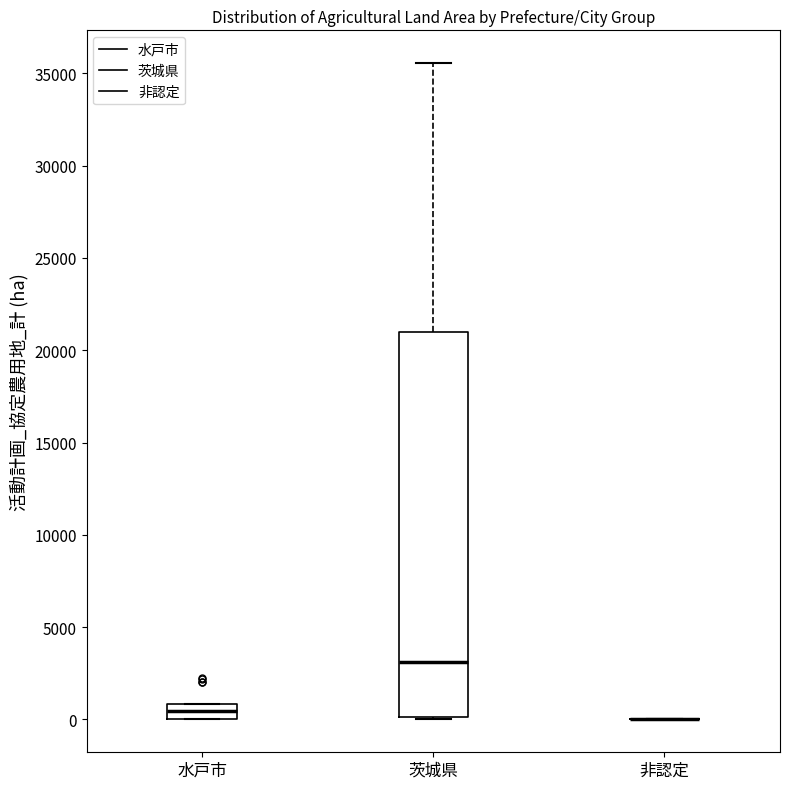

Reading left to right, transcribe this box plot: for each box, give where its median line is, the range the box spans, and where its two whiskers end, as read against the y-axis. The values are not printed on the chart, so give them approximately, as read against the axis.

水戸市: median 500, box 0 to 1000, whiskers 0 to 1000
茨城県: median 3000, box 0 to 21000, whiskers 0 to 35500
非認定: box collapsed to a line at 0, whiskers 0 to 0